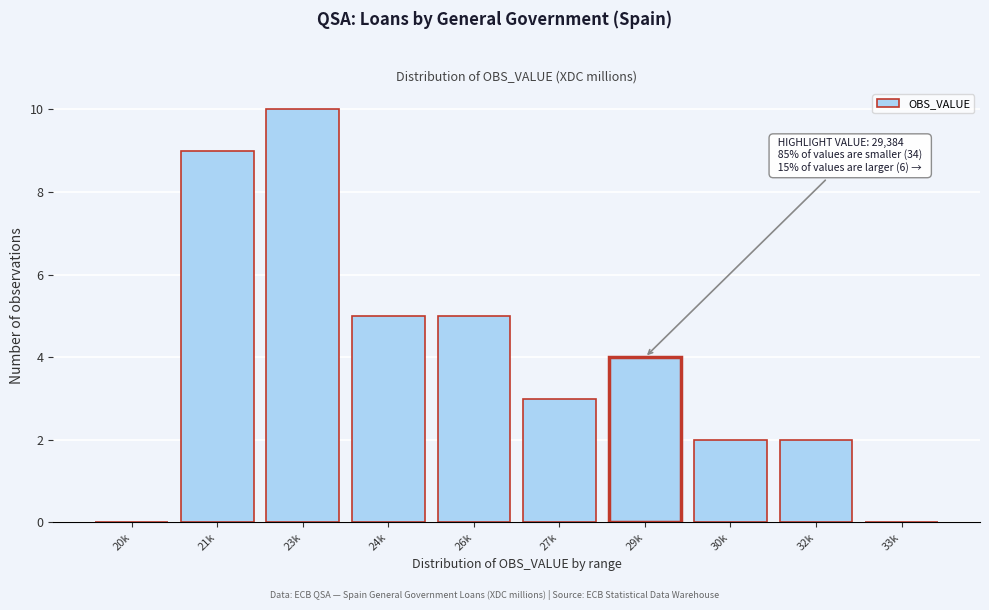

Reading left to right, list all the values displayed in this chart.

20k=0	21k=9	23k=10	24k=5	26k=5	27k=3	29k=4	30k=2	32k=2	33k=0